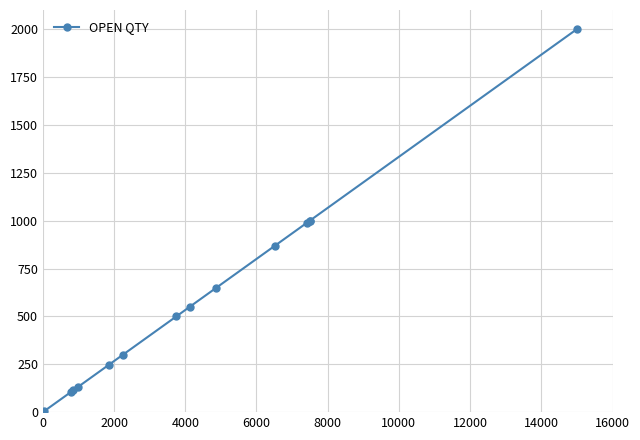

Reading left to right, list all the values displayed in this chart.

5	104	114	130	247	300	500	550	650	870	990	1000	1000	2000